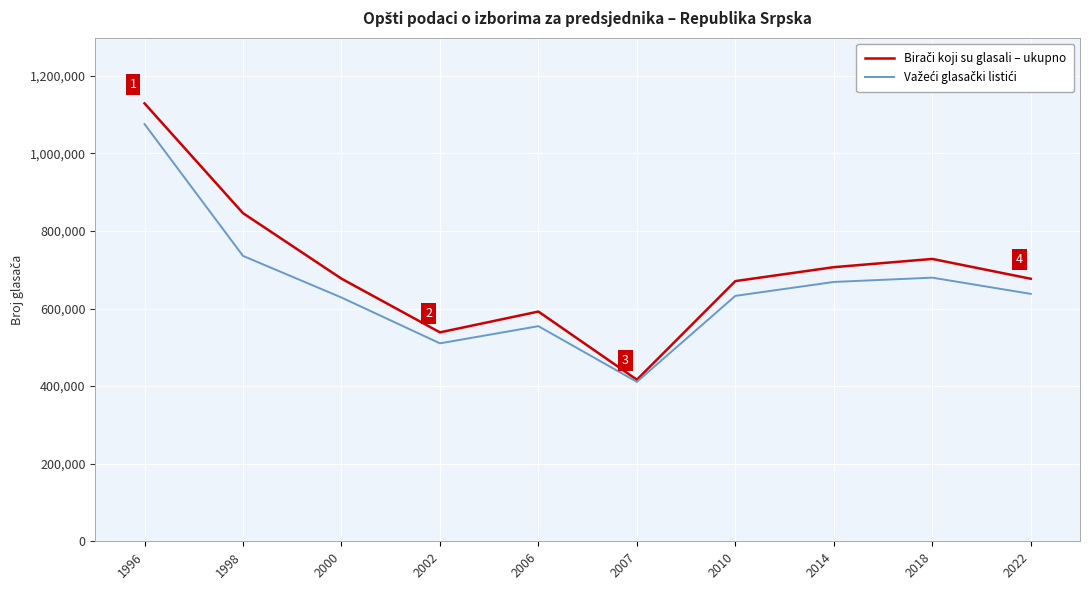

At which category is the sum across all series the highest?

1996